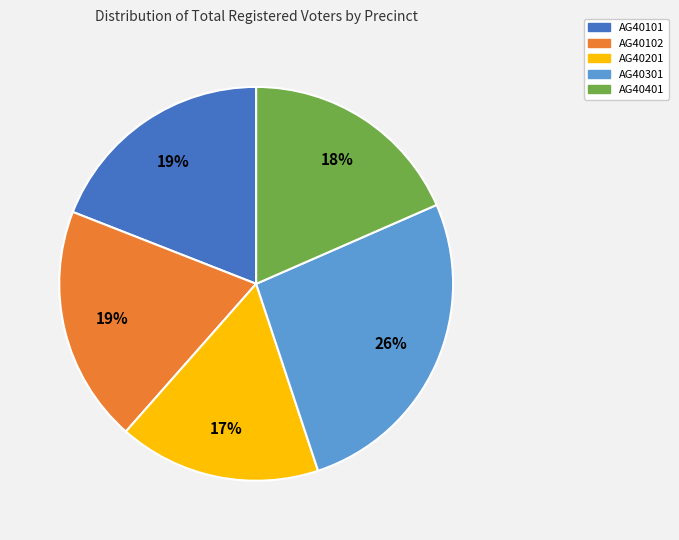

To the nearest percent, what is the average slice percentage?

20%